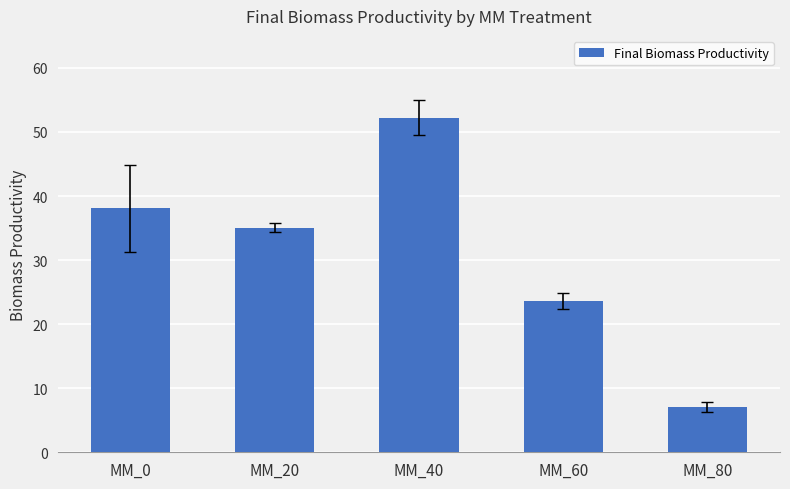

At which label is the value closest to 29?

MM_60